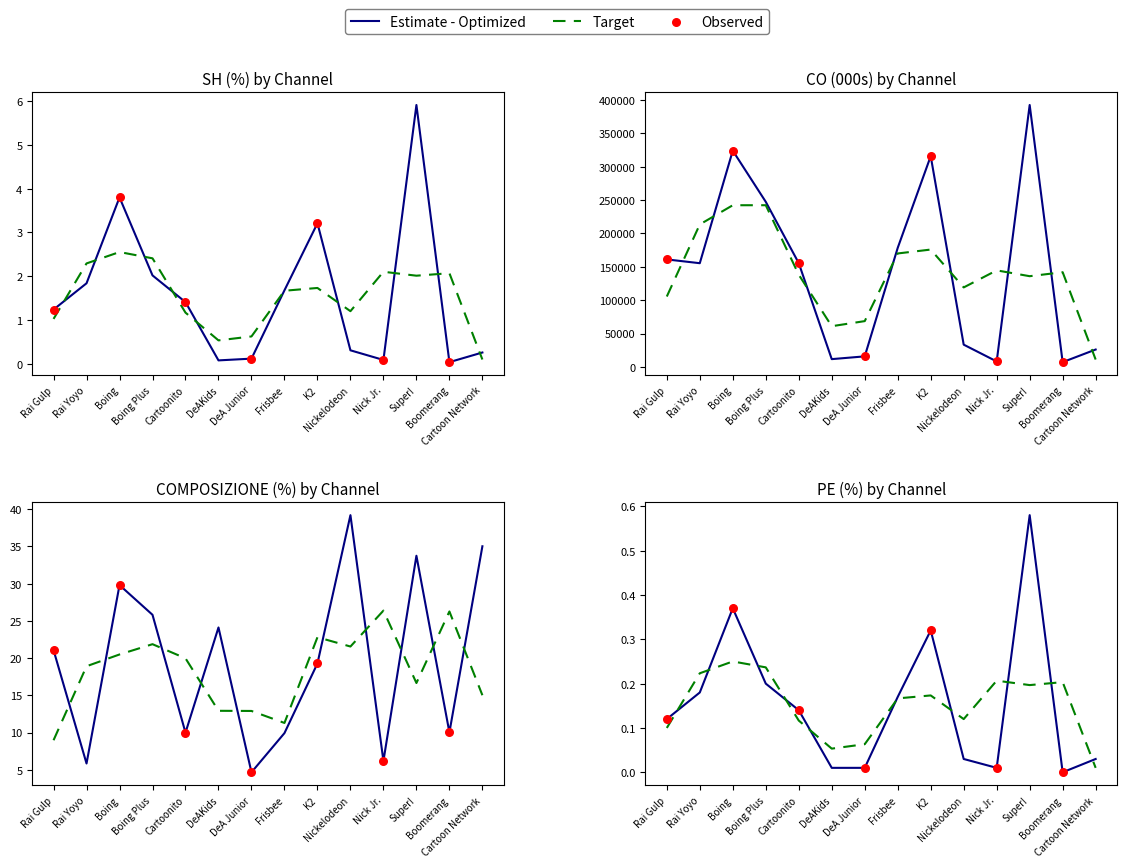

Which series contains the highest Y value?

CO (000s)